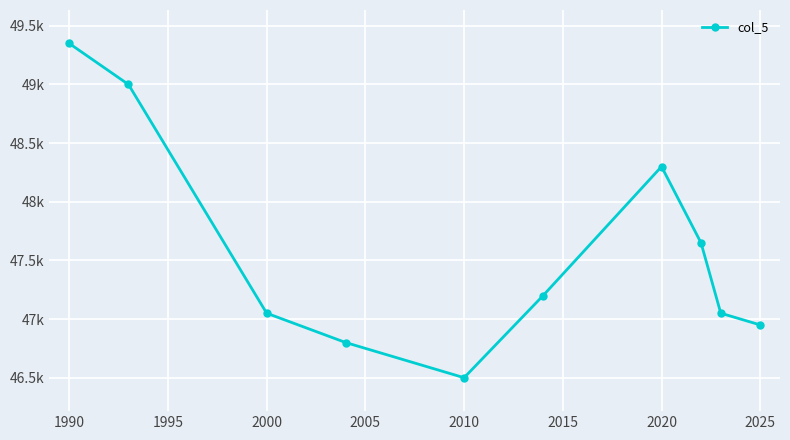

Reading left to right, transcribe all the data shown in this chart.

49350	49000	47050	46800	46500	47200	48300	47650	47050	46950